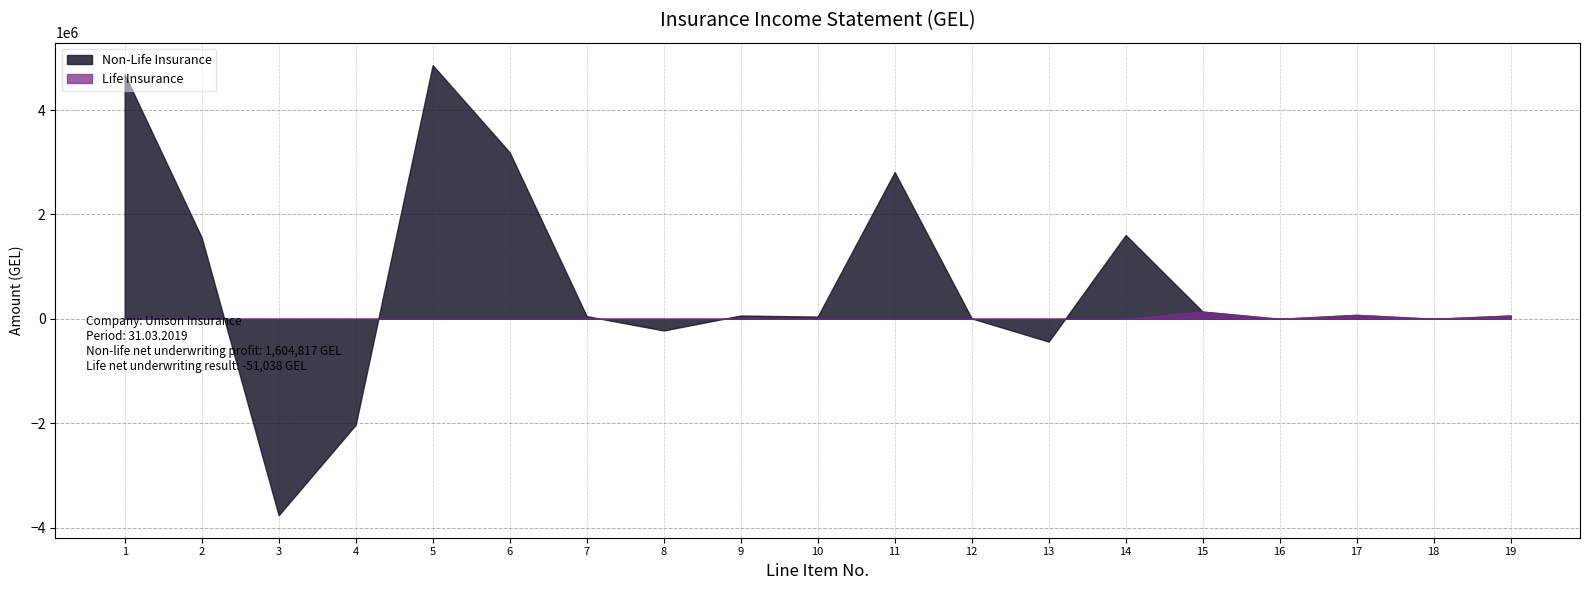

The Non-Life Insurance series shows 42125.1 at 10. True or false?

True